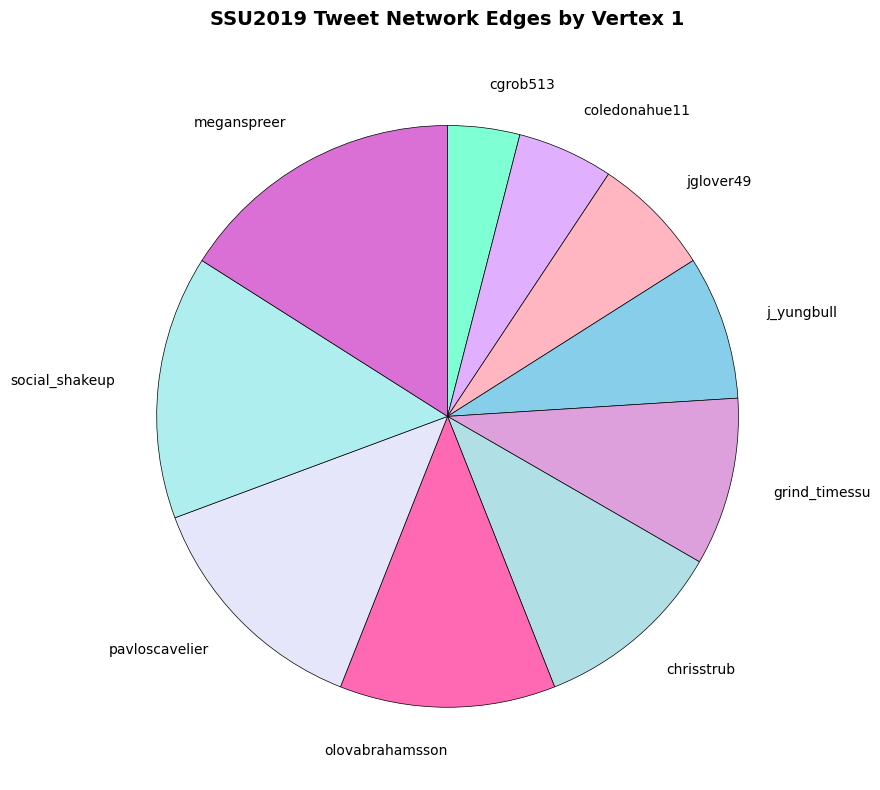

Combined, do chrisstrub and meganspreer account for over 50%?

No